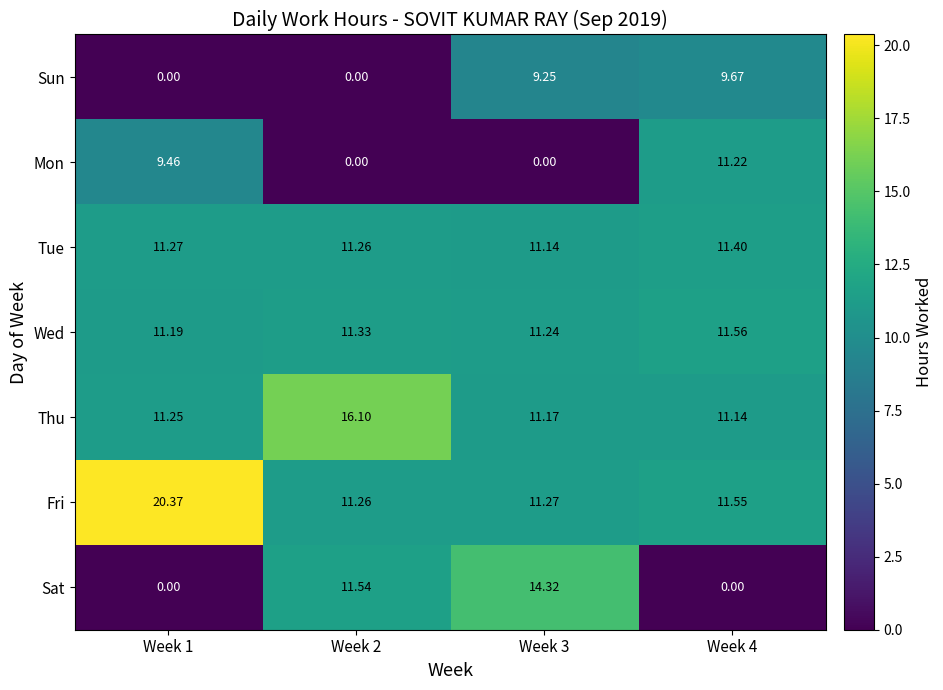

List the series in order of their peak value, lowest first.

Sun, Mon, Tue, Wed, Sat, Thu, Fri